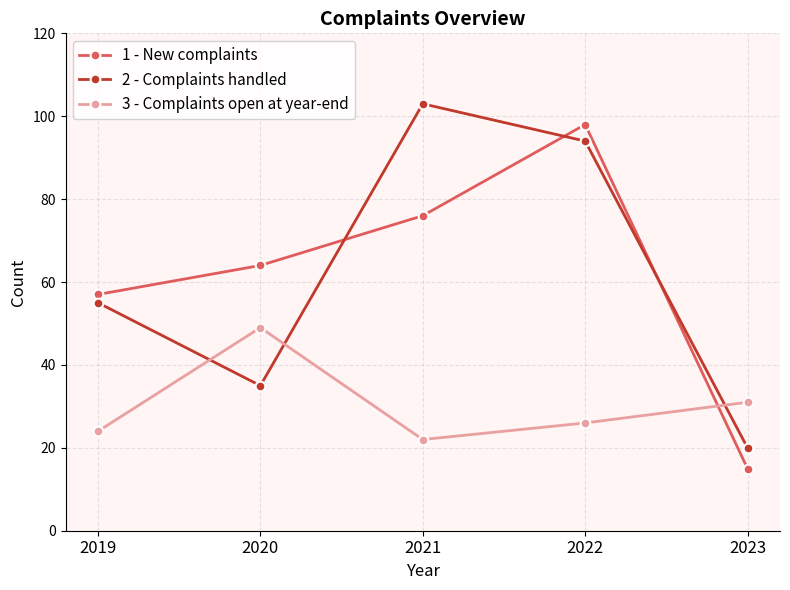

At how many categories does at least one series exceed 54?

4